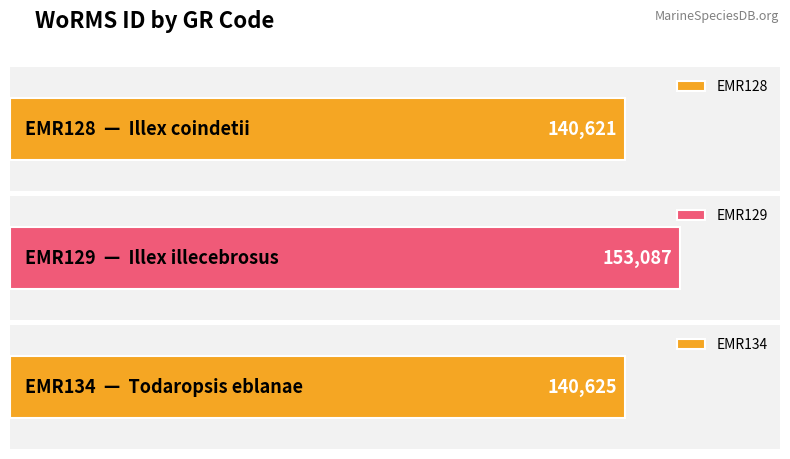

What is the sum of the values at EMR129 and EMR128?

293708